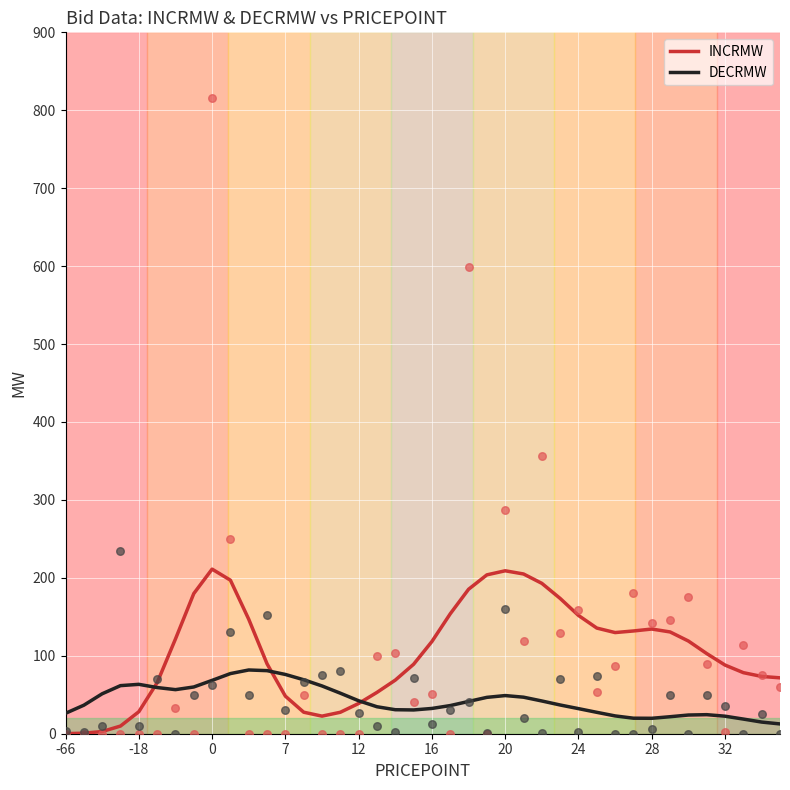

Which series reaches the minimum Y coordinate?

INCRMW